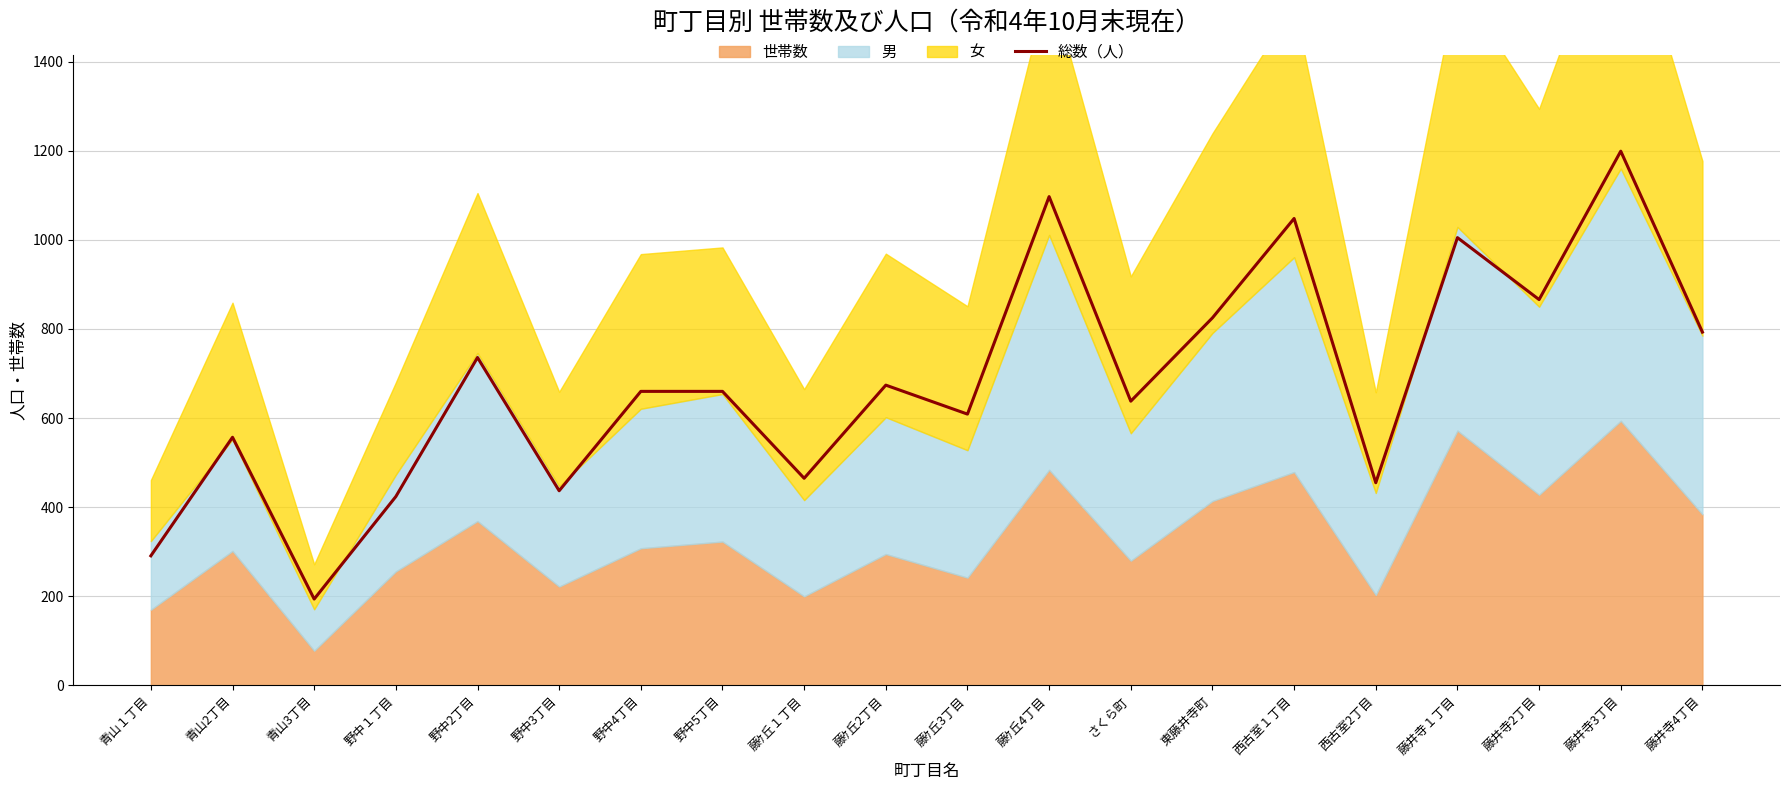

What position from the left is 藤井寺2丁目?

18